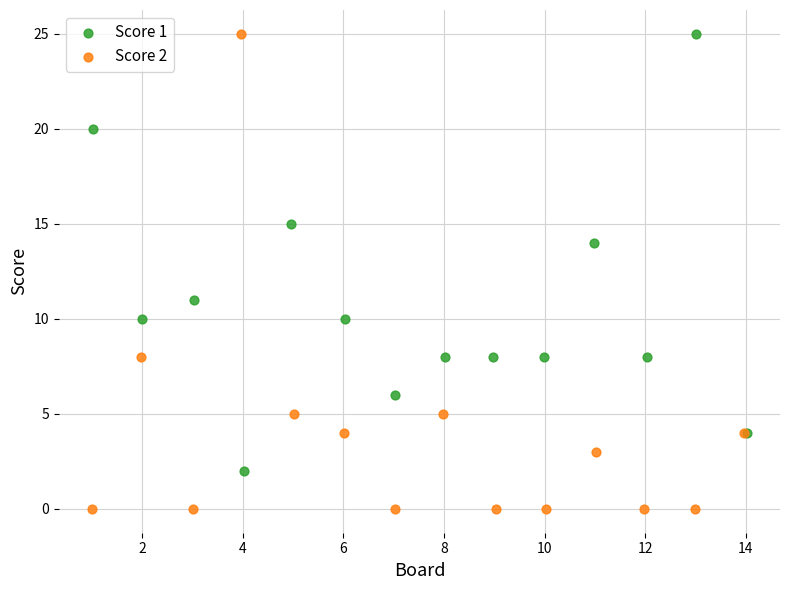

Which series has the largest Y range (max minus min)?

Score 2